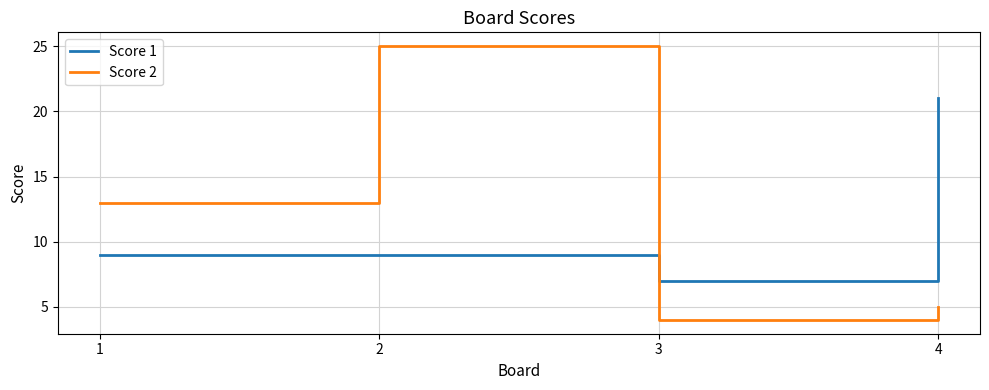

The Score 2 series shows 5 at 4. True or false?

True